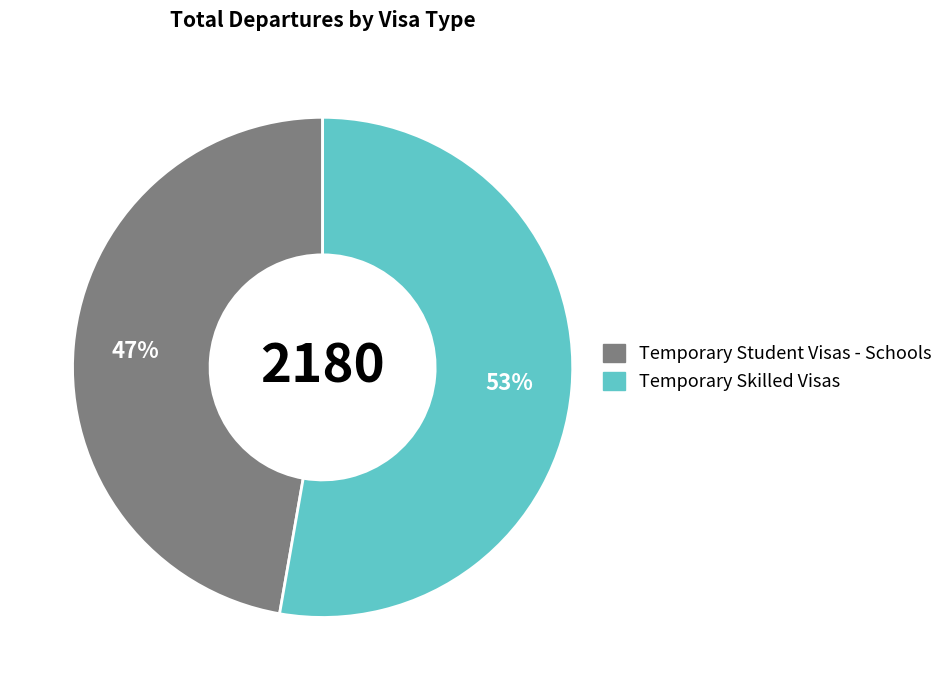

True or false: Temporary Skilled Visas accounts for 64% of the total.

False